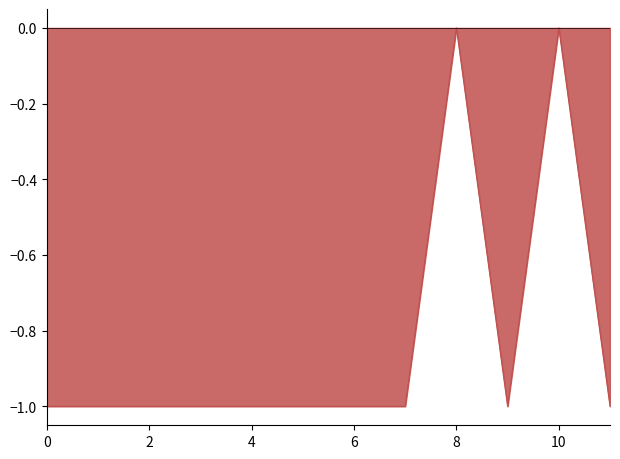

How many lines are shown in the chart?

1